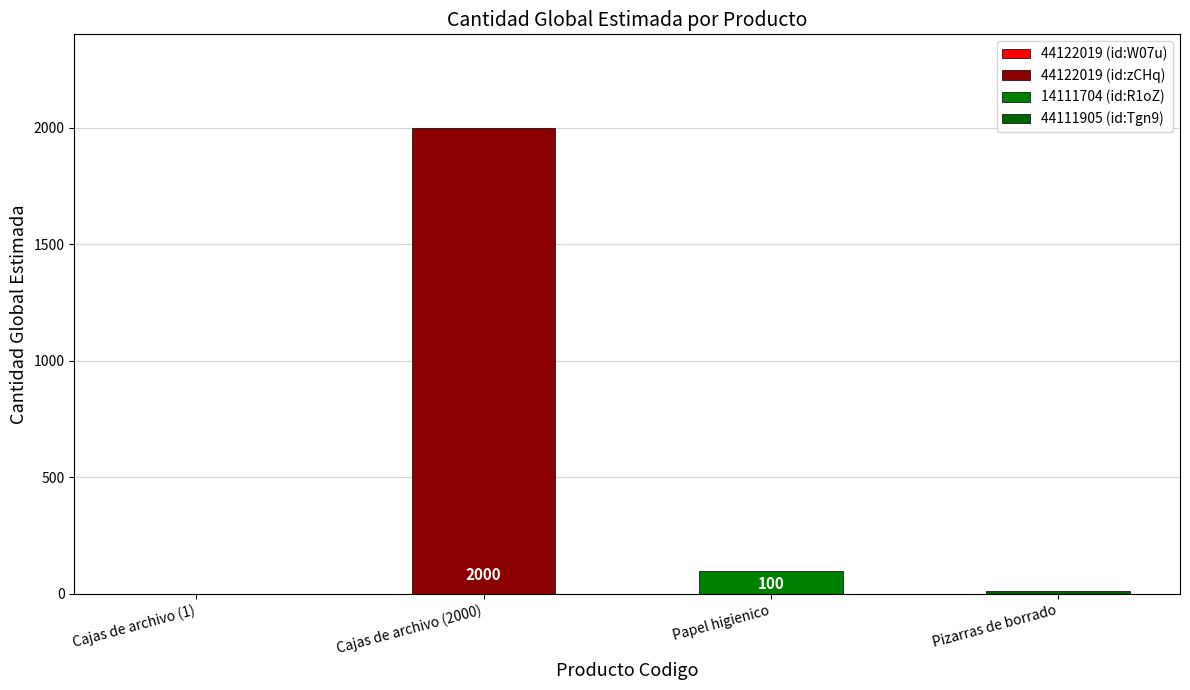

True or false: the data shows 0 at 44122019.

False